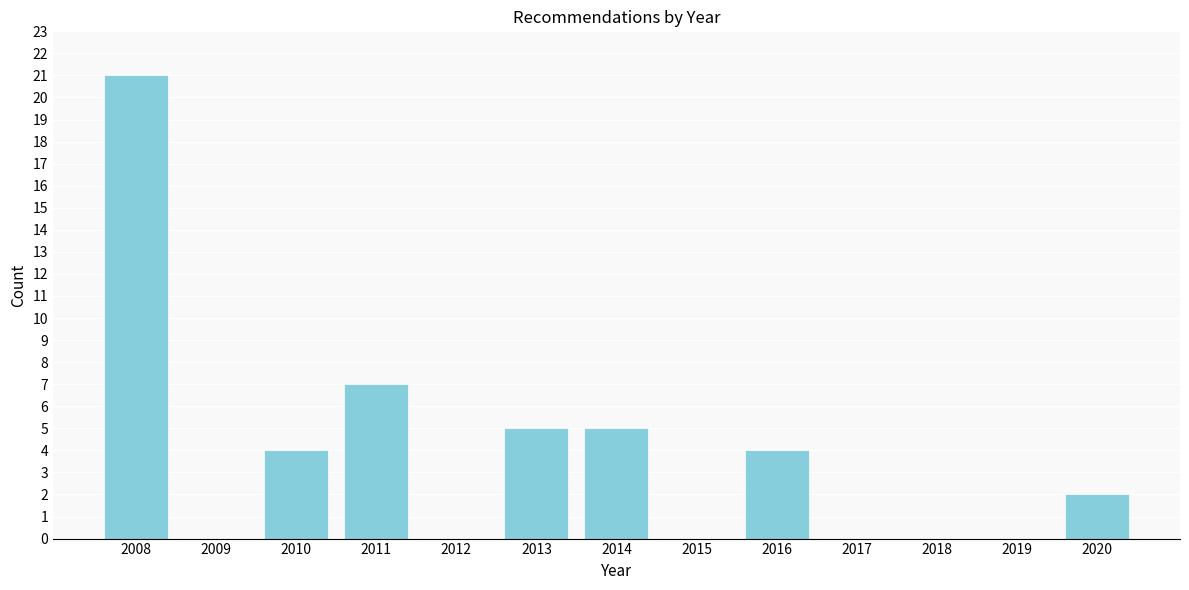

Reading right to left, what are all the values shown in this chart?

2020=2	2019=0	2018=0	2017=0	2016=4	2015=0	2014=5	2013=5	2012=0	2011=7	2010=4	2009=0	2008=21